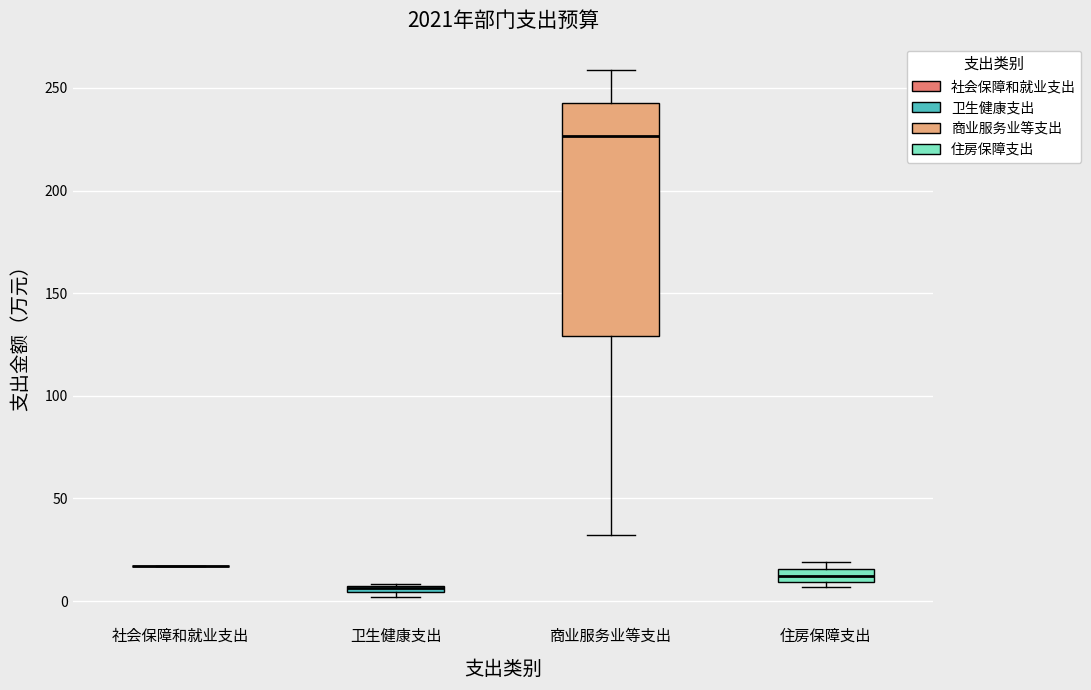

Where is the lower edge of the box for 商业服务业等支出 on the y-axis? The values are not printed on the chart, so give them approximately, as read against the axis.

130